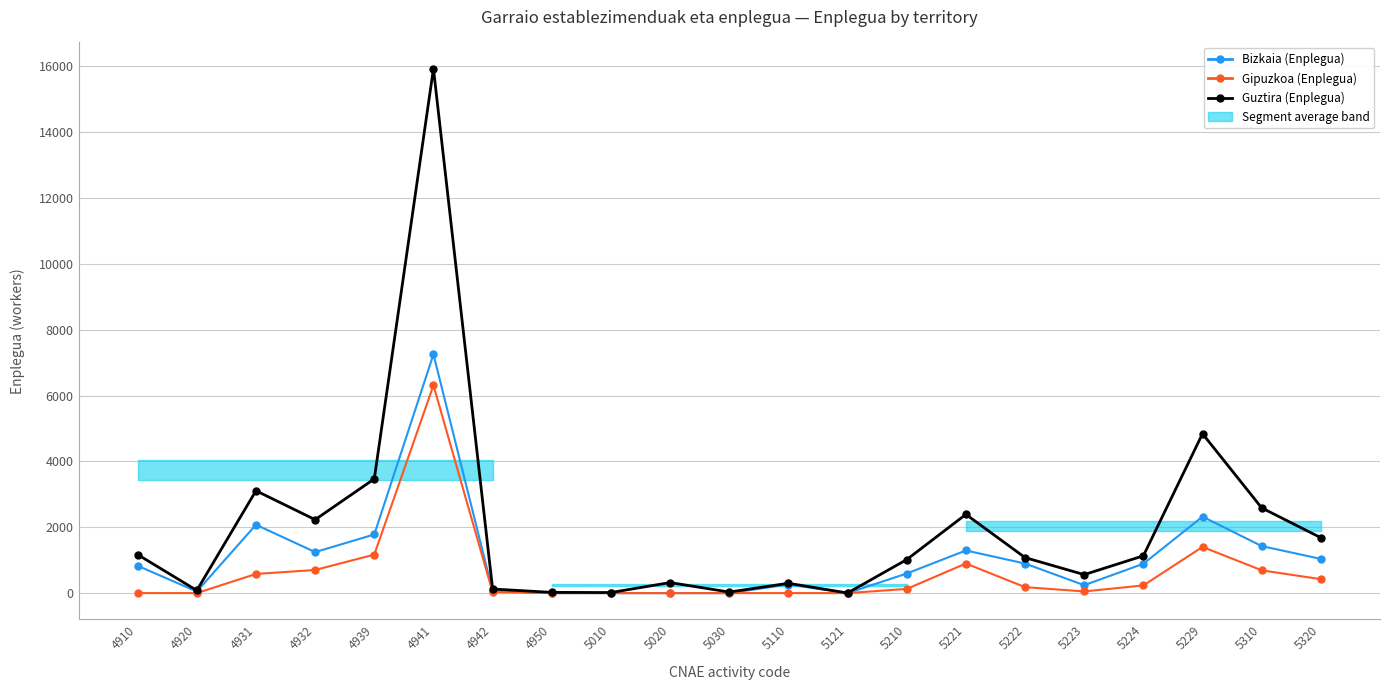

At which category is the sum across all series the highest?

4941